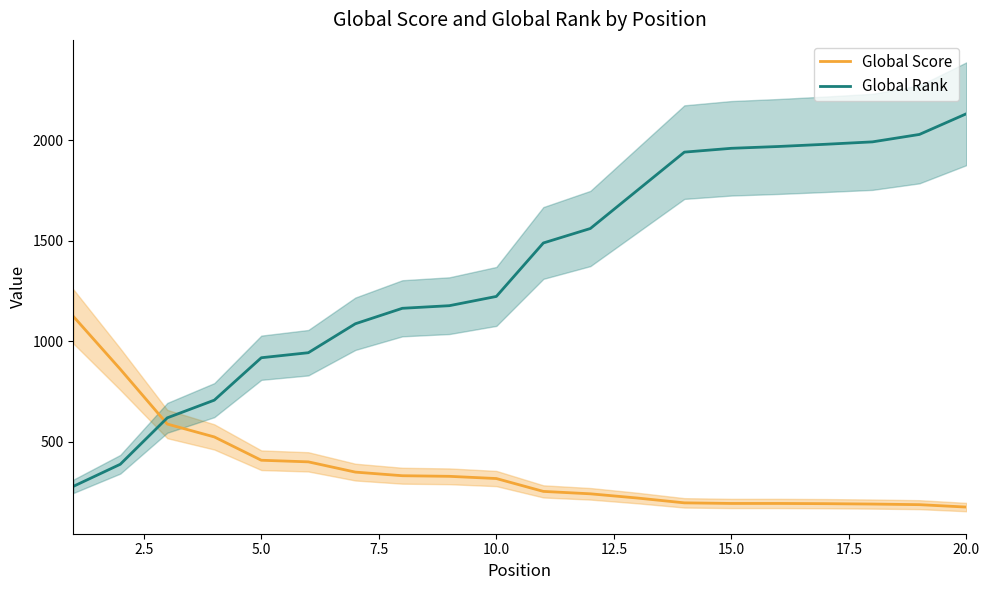

Reading left to right, what are all the values shown in this chart?

Global Score: 1123	860	587	523	407	399	348	330	327	316	252	240	219	195	192	192	191	189	186	174
Global Rank: 277	387	618	706	917	942	1086	1163	1176	1222	1488	1560	1750	1940	1959	1968	1979	1991	2028	2131